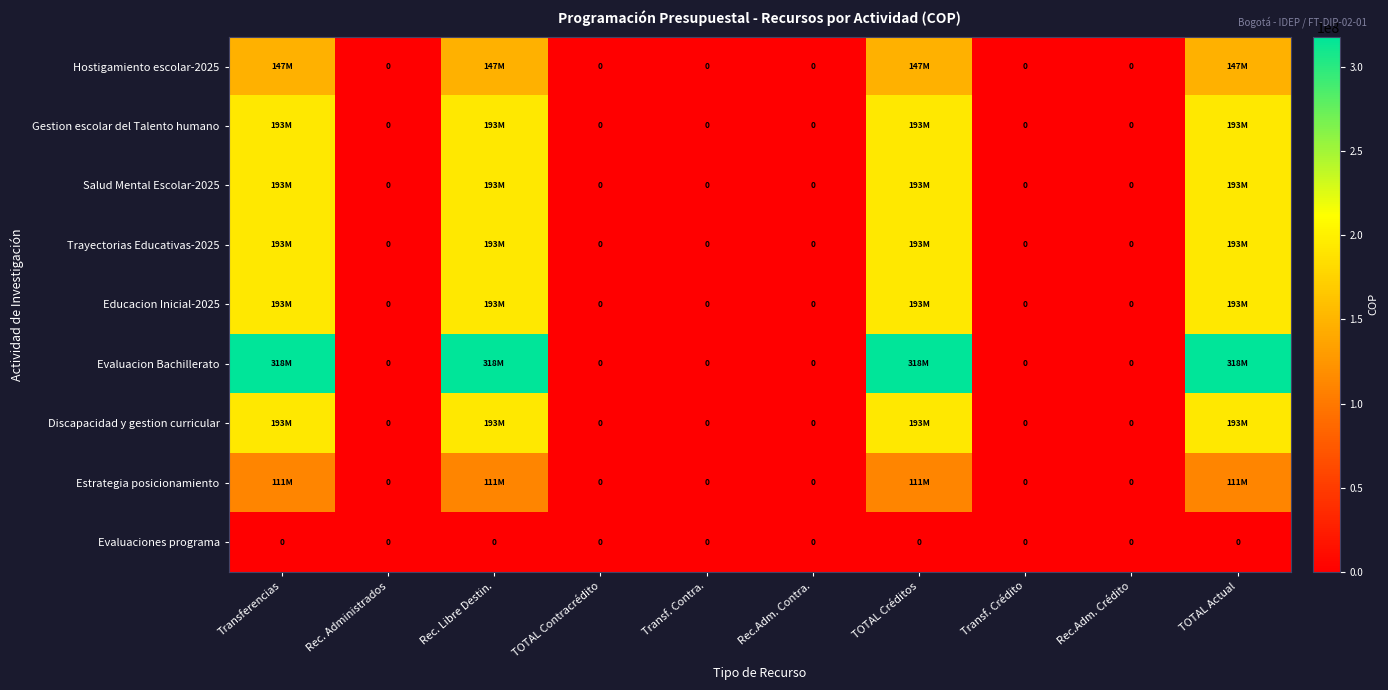

What is the difference between the Gestion escolar del Talento humano values at TOTAL Créditos and TOTAL Contracrédito?

193000000